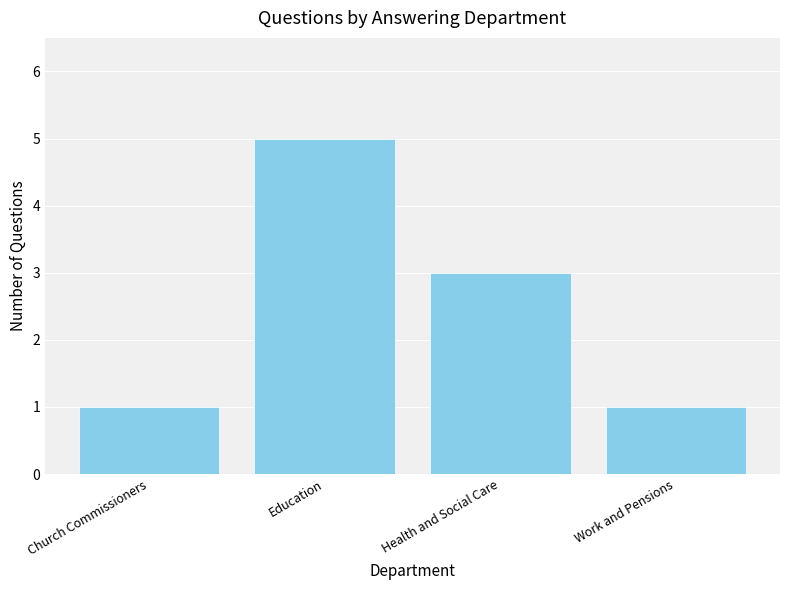

The chart shows a value of 1 at Health and Social Care. True or false?

False